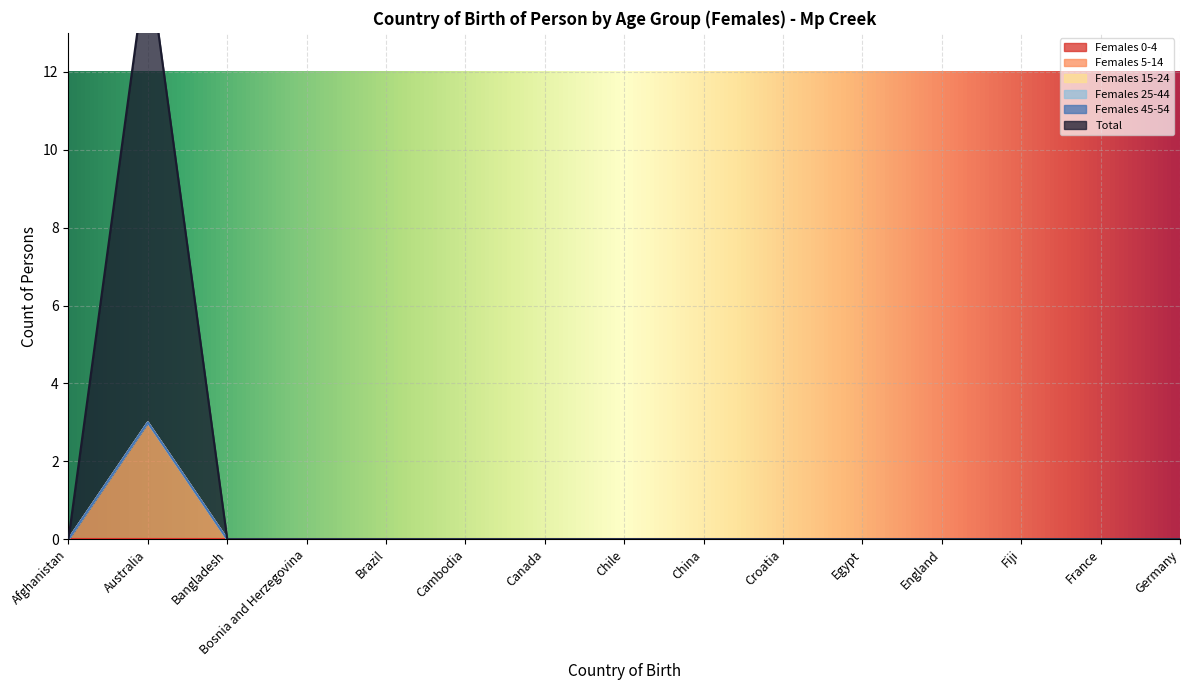

Does the chart display data point markers on the line(s)?

No